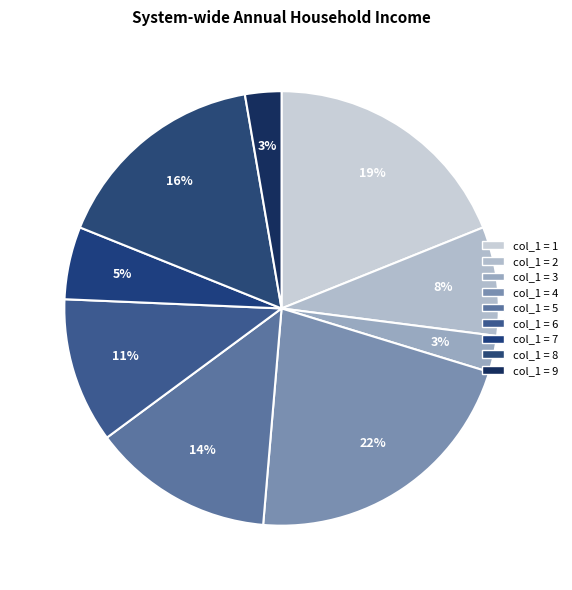

How many slices are in this pie chart?

9